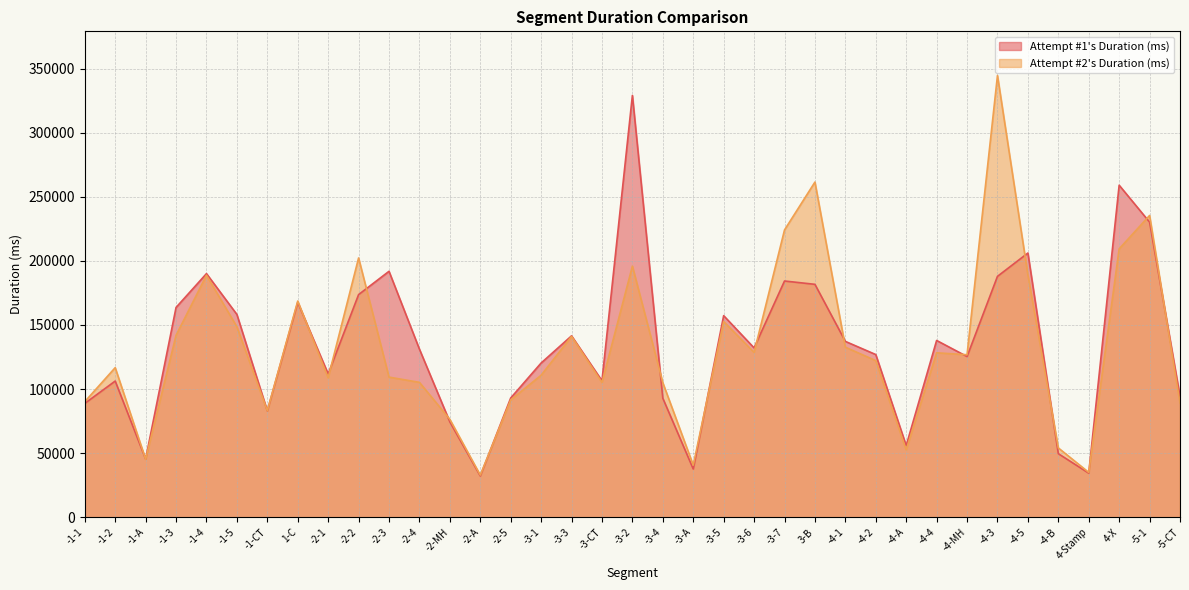

The Attempt #1's Duration (ms) series shows 34393 at 4-Stamp. True or false?

True